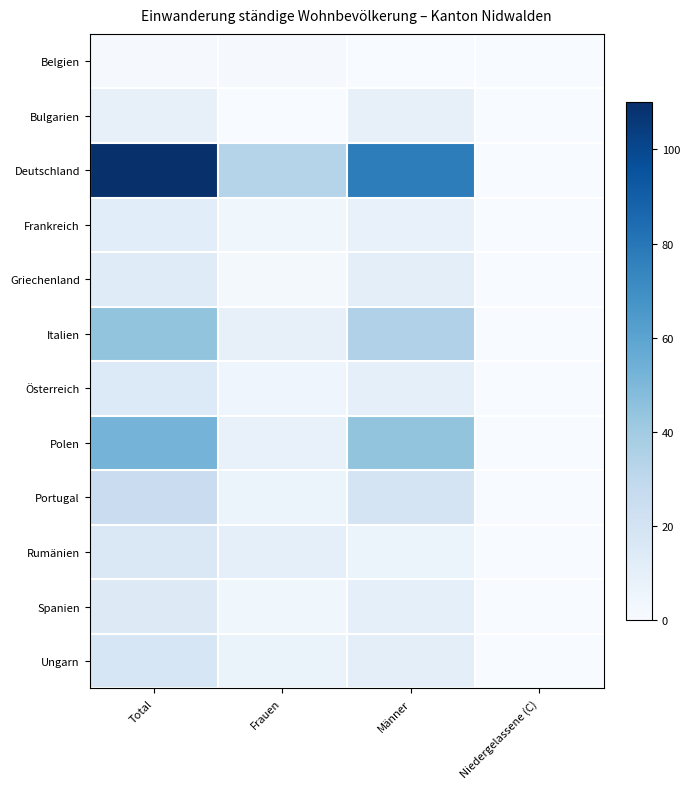

True or false: Österreich has a value of 27 at Total.

False